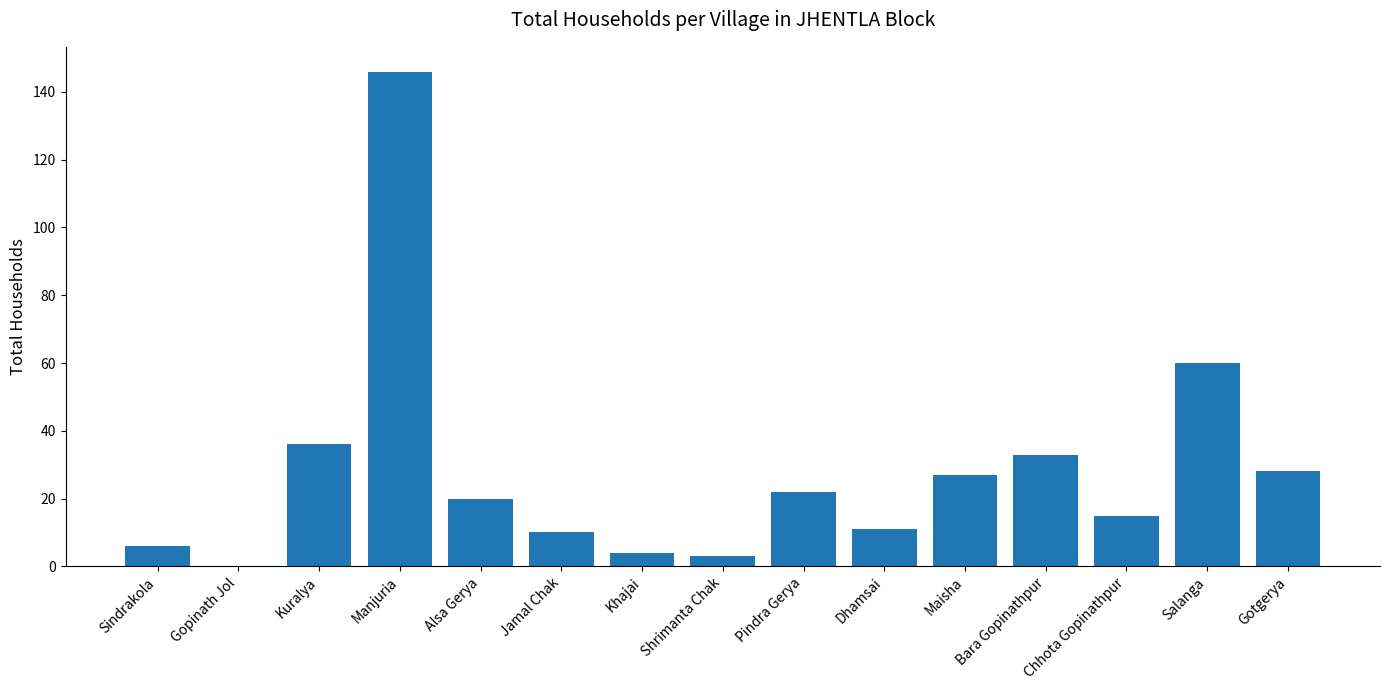

What is the greatest value displayed?

146